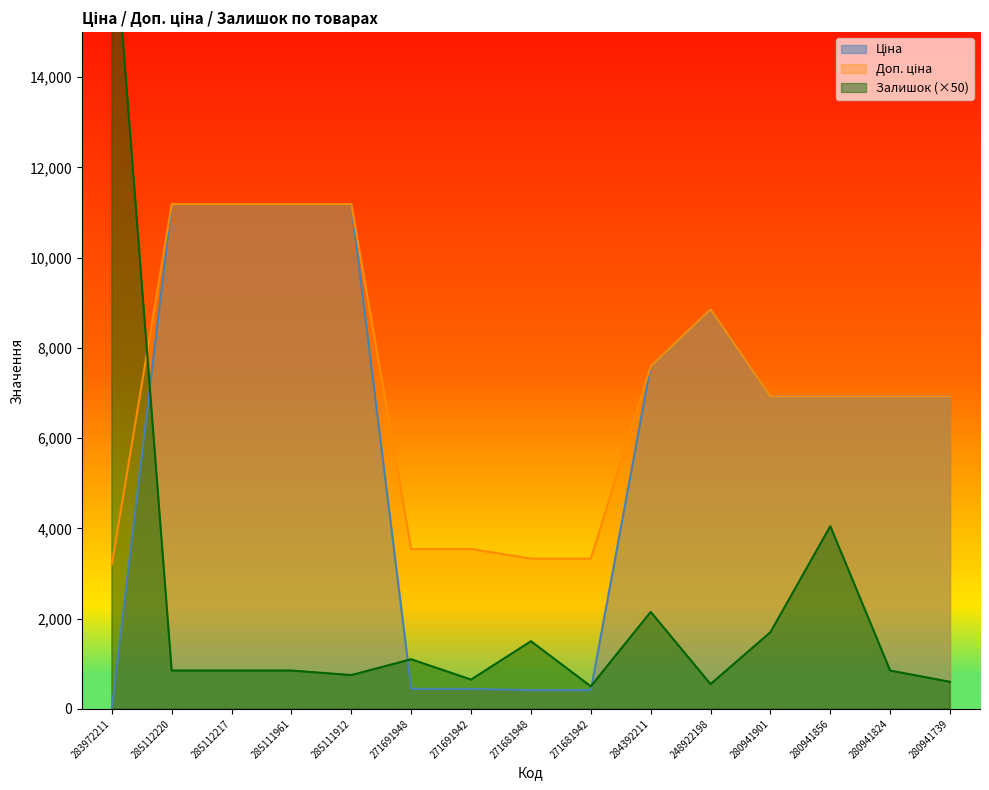

Which series has the largest total across all categories?

Доп. ціна